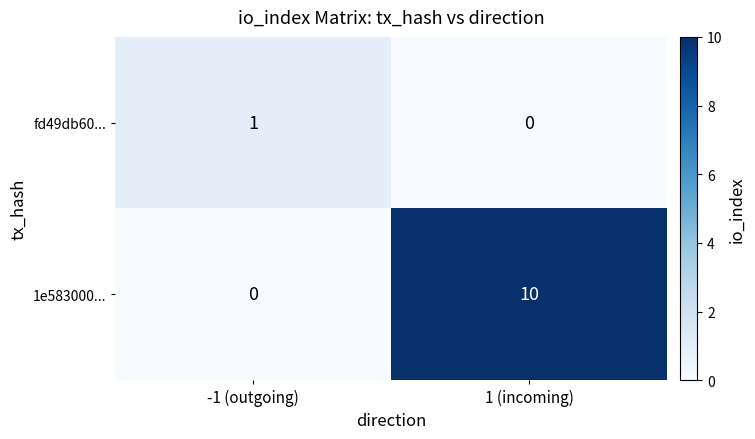

What is the spread (max minus min) of values at -1 (outgoing)?

1